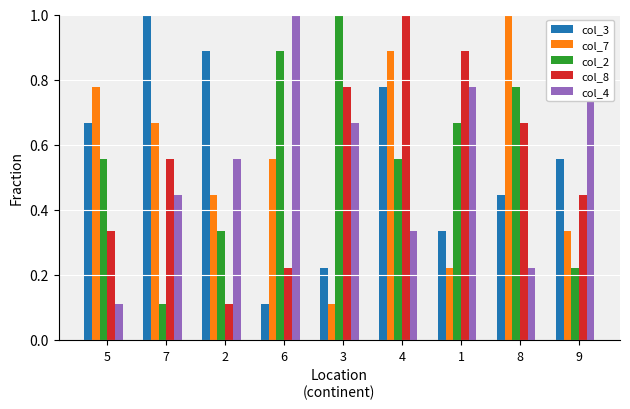

What is the sum of the col_4 values at 1 and 7?

1.2